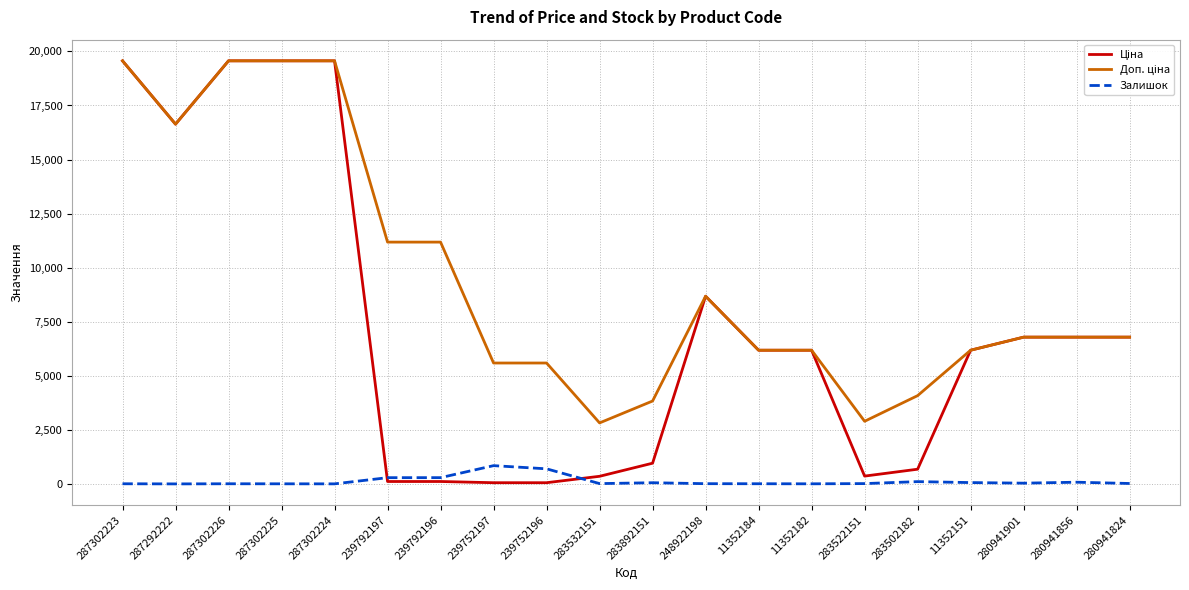

What is the highest value of the Залишок series?

845.0